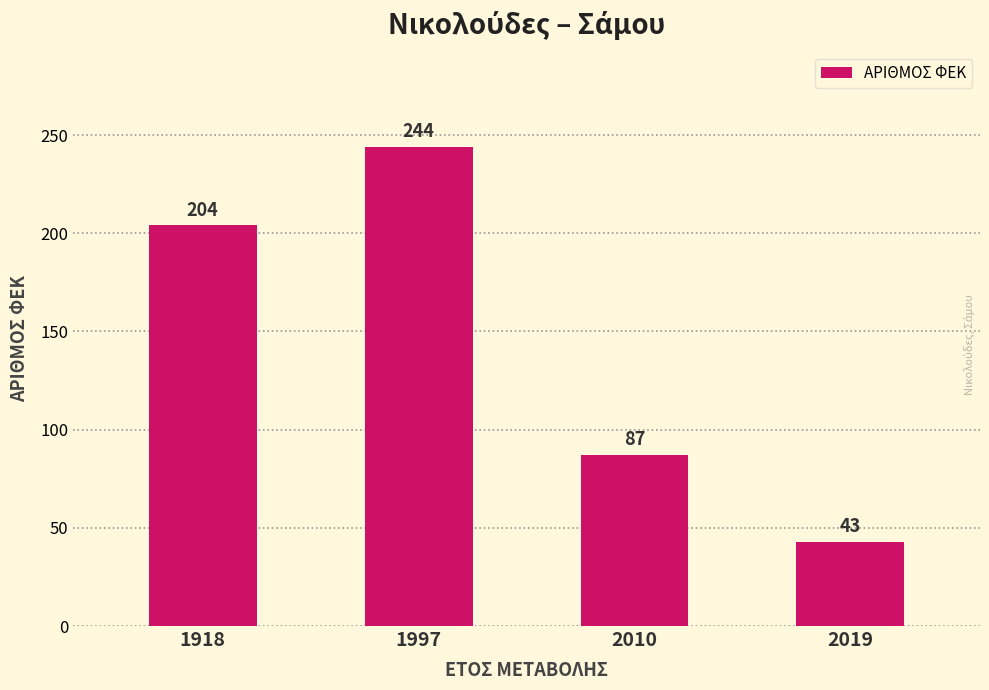

Approximately how many times larger is the value at 1918 compared to 2010?

2.3